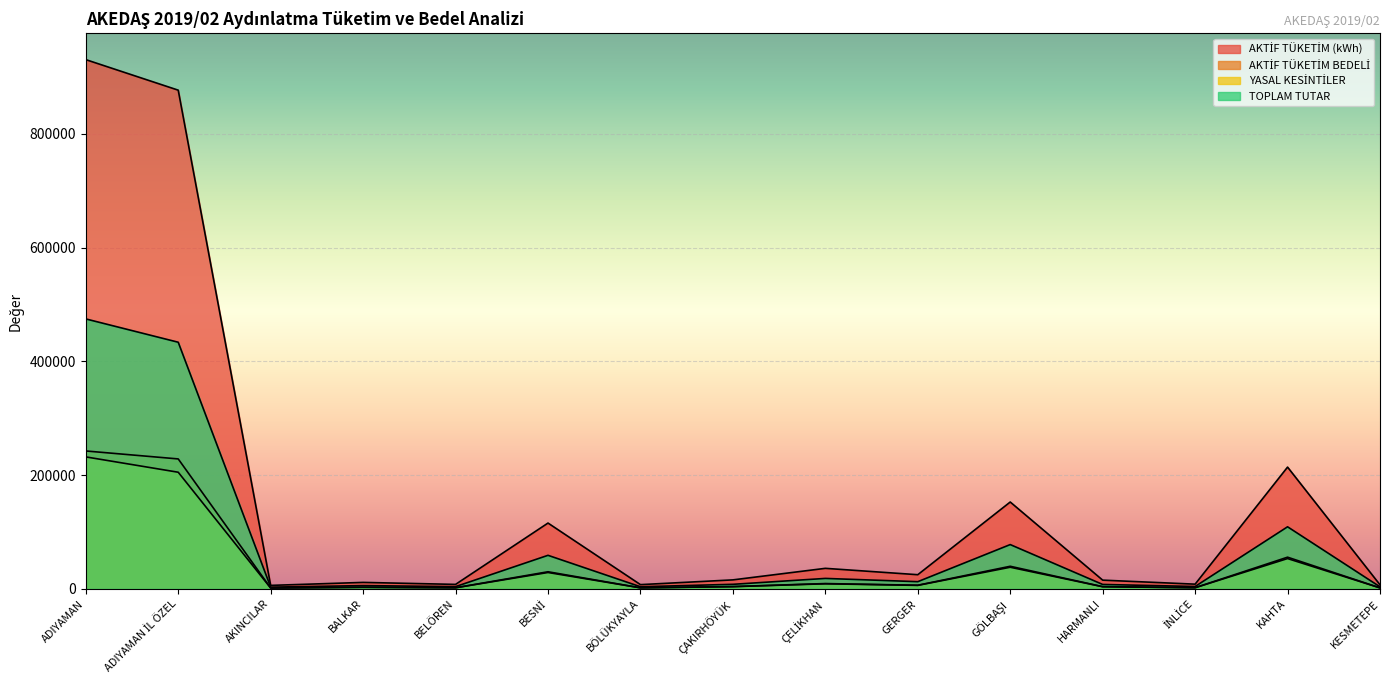

How many interior local valleys does the TOPLAM TUTAR series have?

5